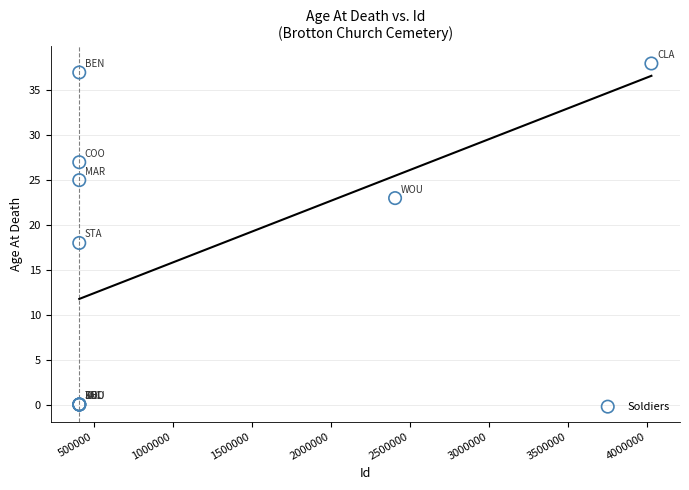

What Y value in the scatter plot is closest to 19?

18